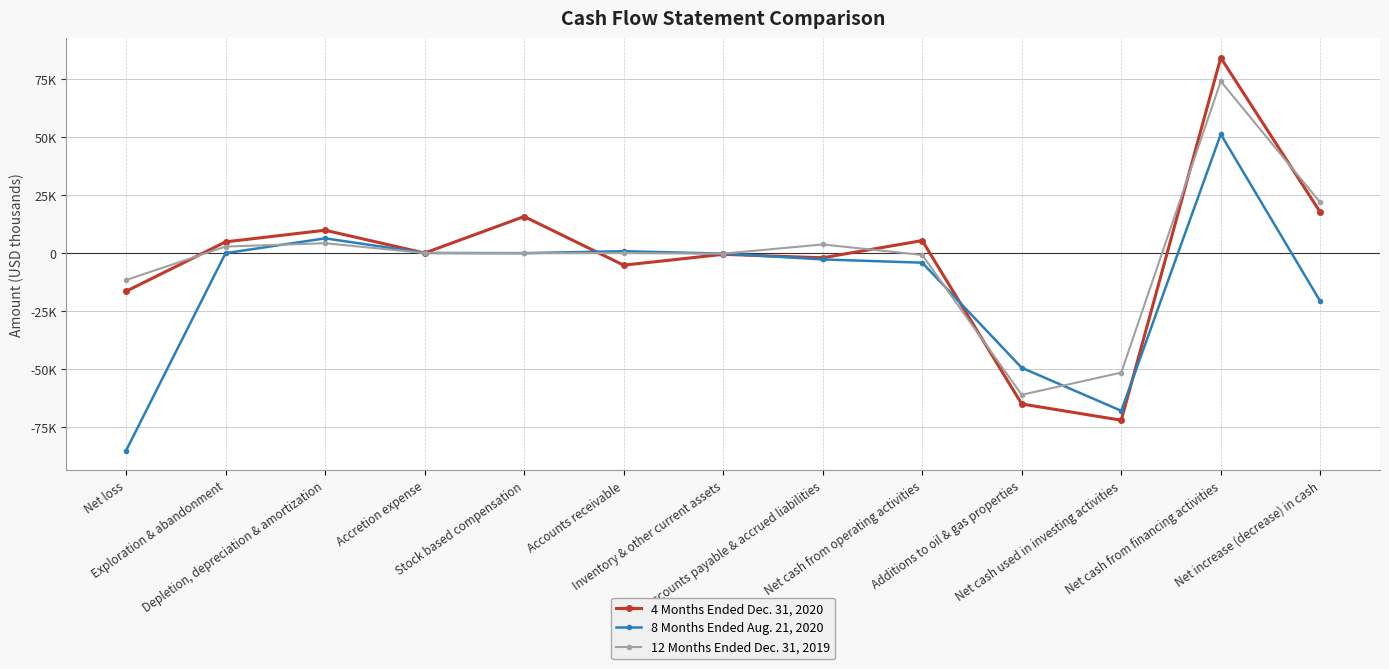

What is the maximum value for 8 Months Ended Aug. 21, 2020?

51220